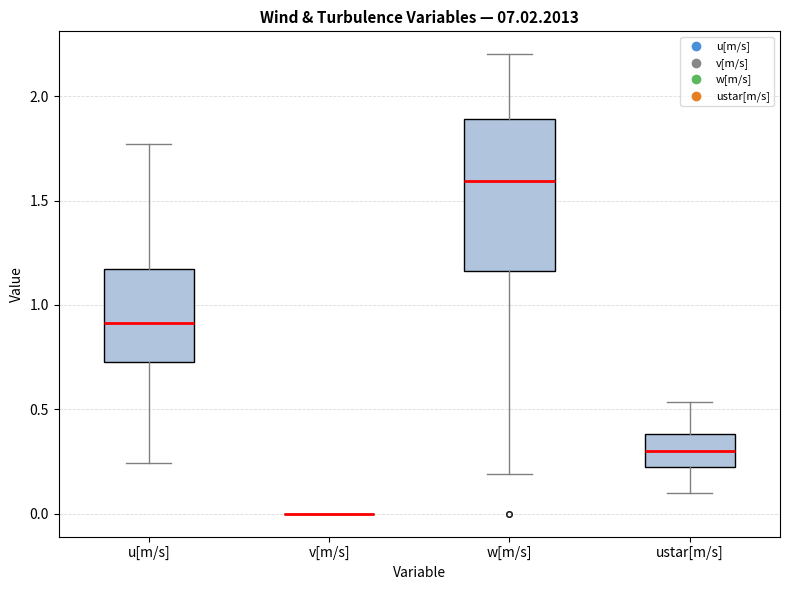

Reading left to right, read every box against the y-axis: the position of its median line, the range the box covers, and the ends of its whiskers. The values are not printed on the chart, so give them approximately, as read against the axis.

u[m/s]: median 0.90, box 0.75 to 1.15, whiskers 0.25 to 1.75
v[m/s]: box collapsed to a line at 0.00, whiskers 0.00 to 0.00
w[m/s]: median 1.60, box 1.15 to 1.90, whiskers 0.20 to 2.20
ustar[m/s]: median 0.30, box 0.20 to 0.40, whiskers 0.10 to 0.55